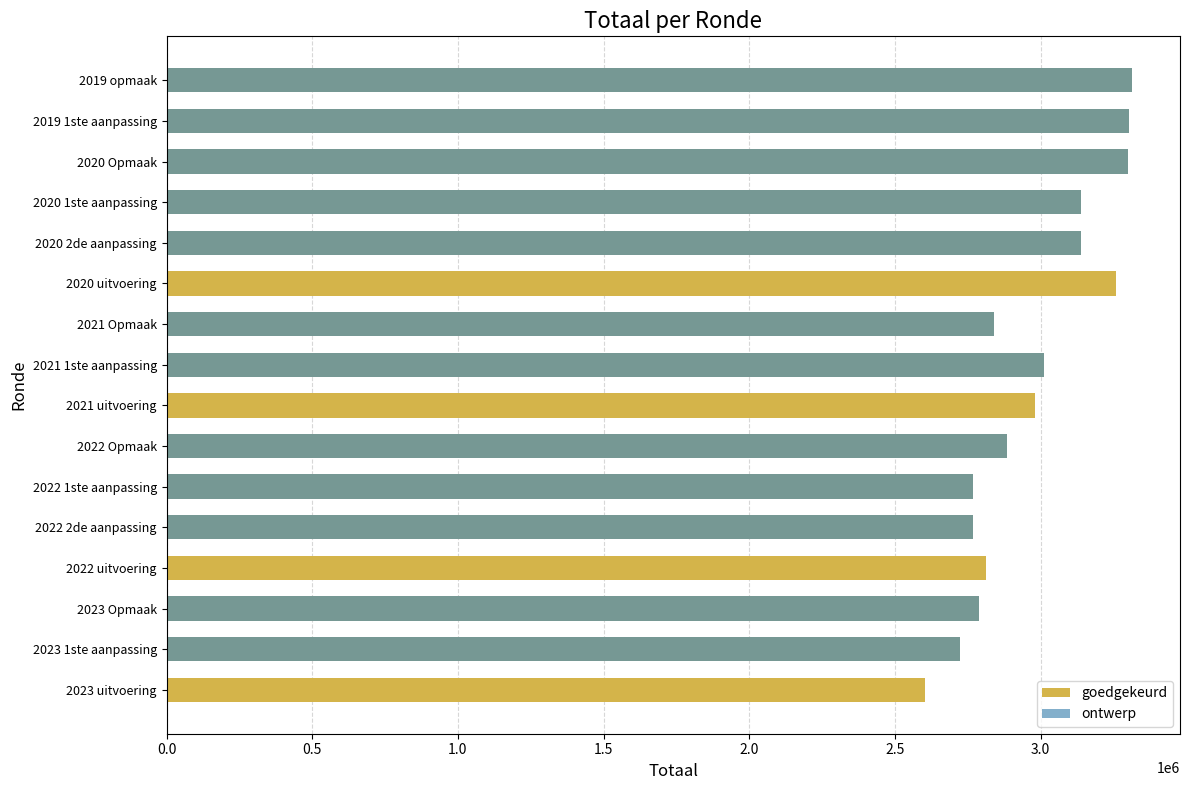

What position from the right is 2020 1ste aanpassing?

4